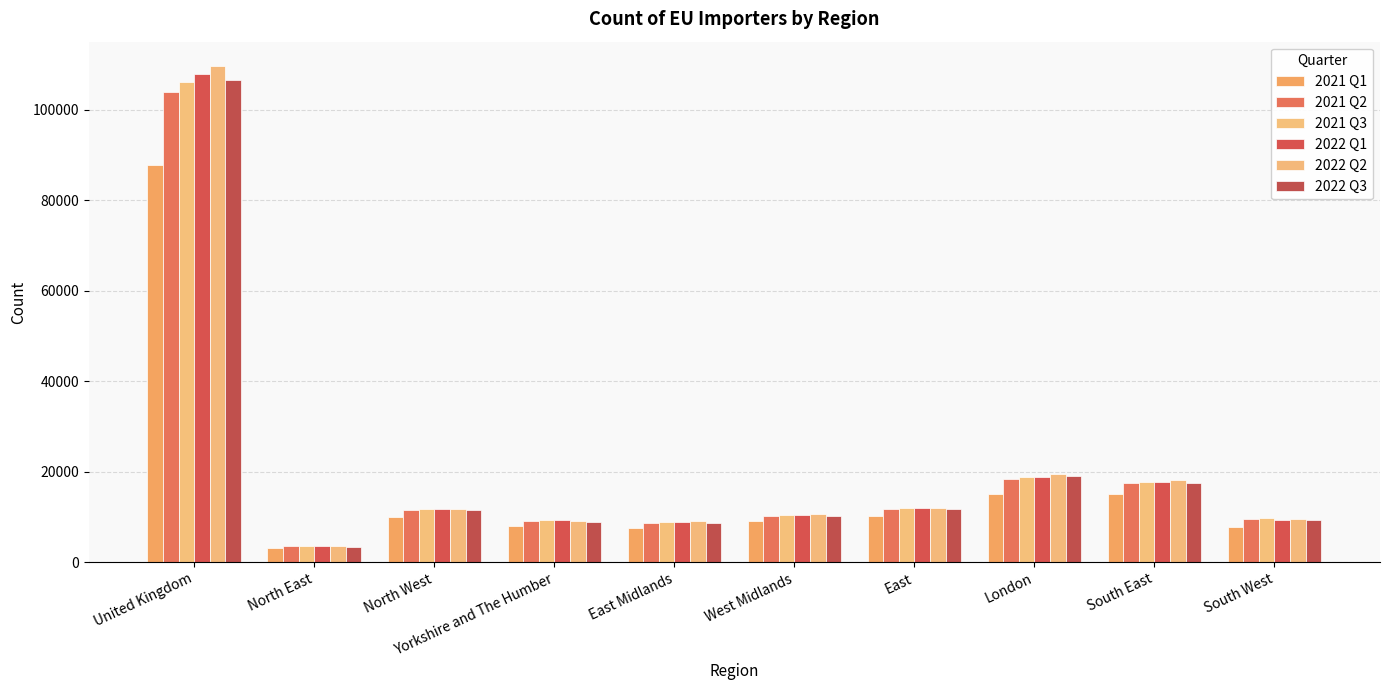

How many data points in 2022 Q1 are less than 11657?

5